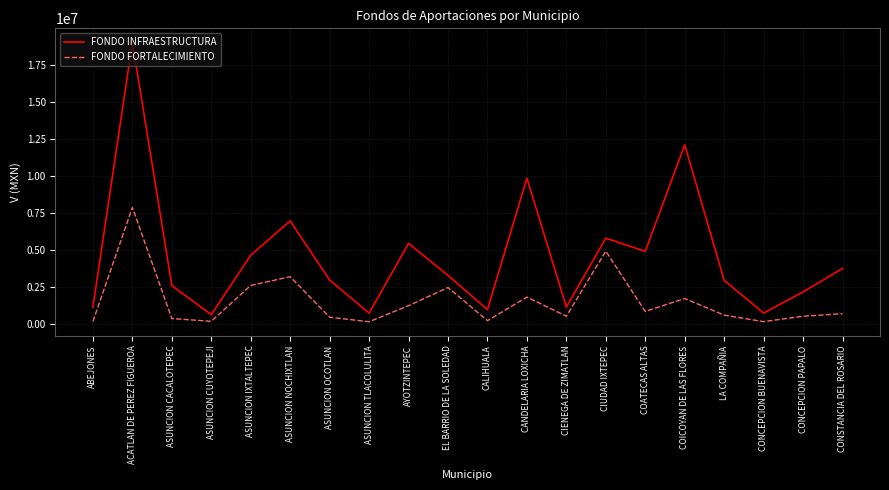

What is the difference between the maximum and minimum values in the FONDO FORTALECIMIENTO series?

7727706